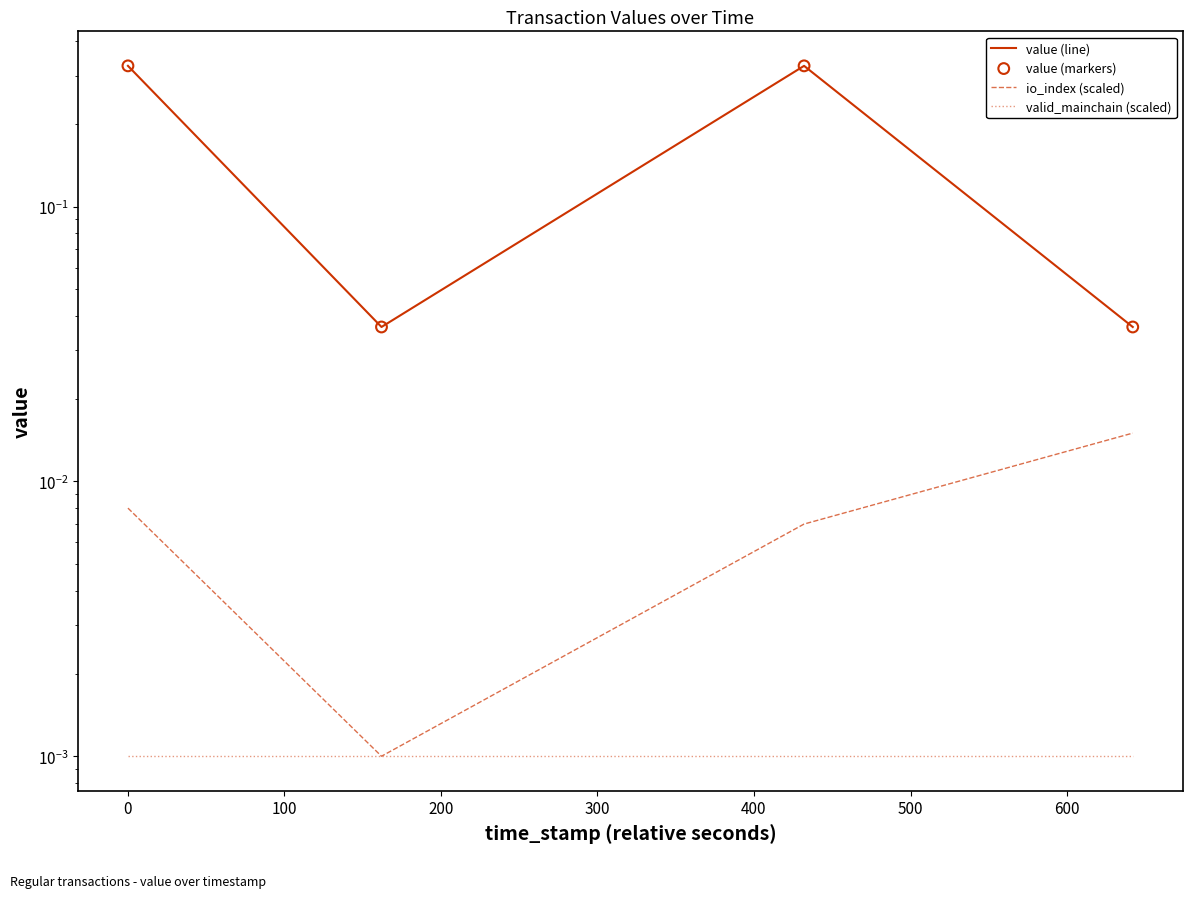

What are all the series names shown in the legend?

value (line), io_index (scaled), valid_mainchain (scaled), value (markers)